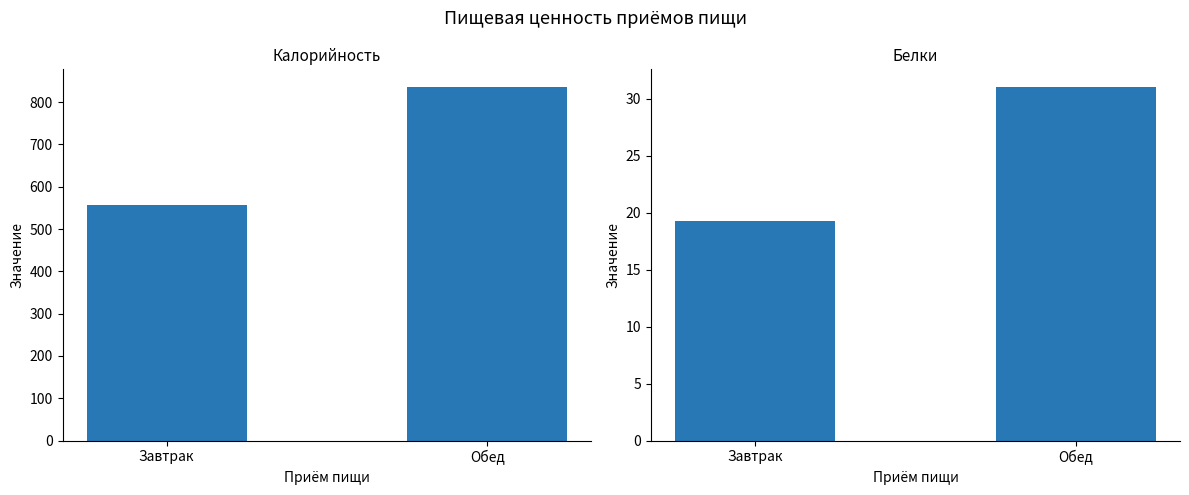

At which category is the sum across all series the highest?

Обед